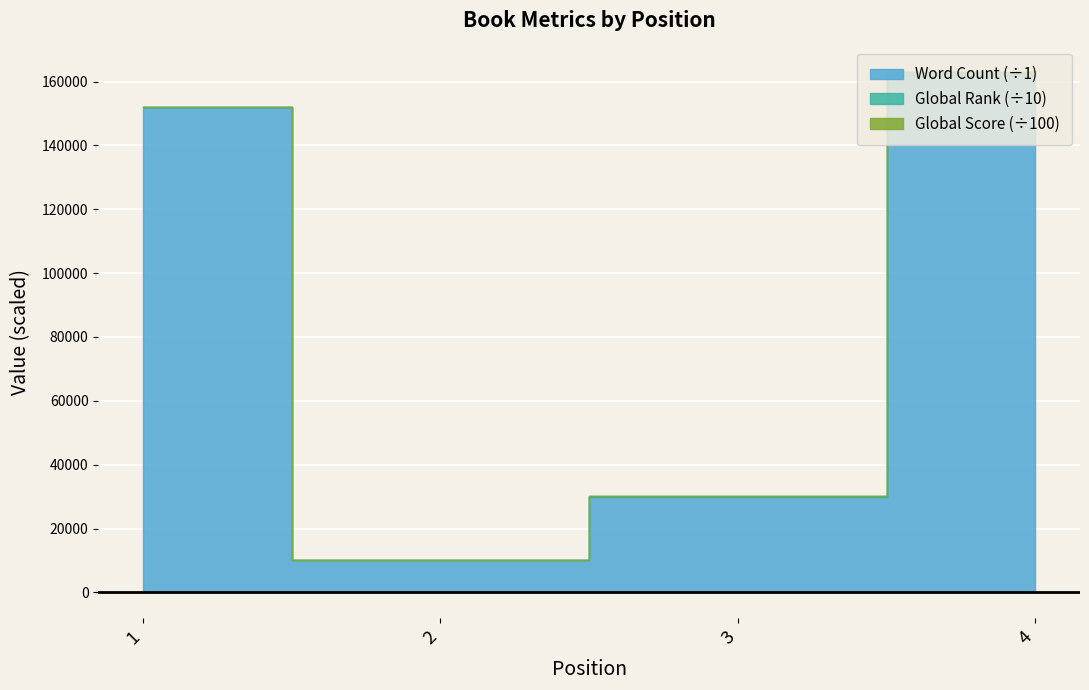

Is it true that Global Score equals 571 at 3?

False